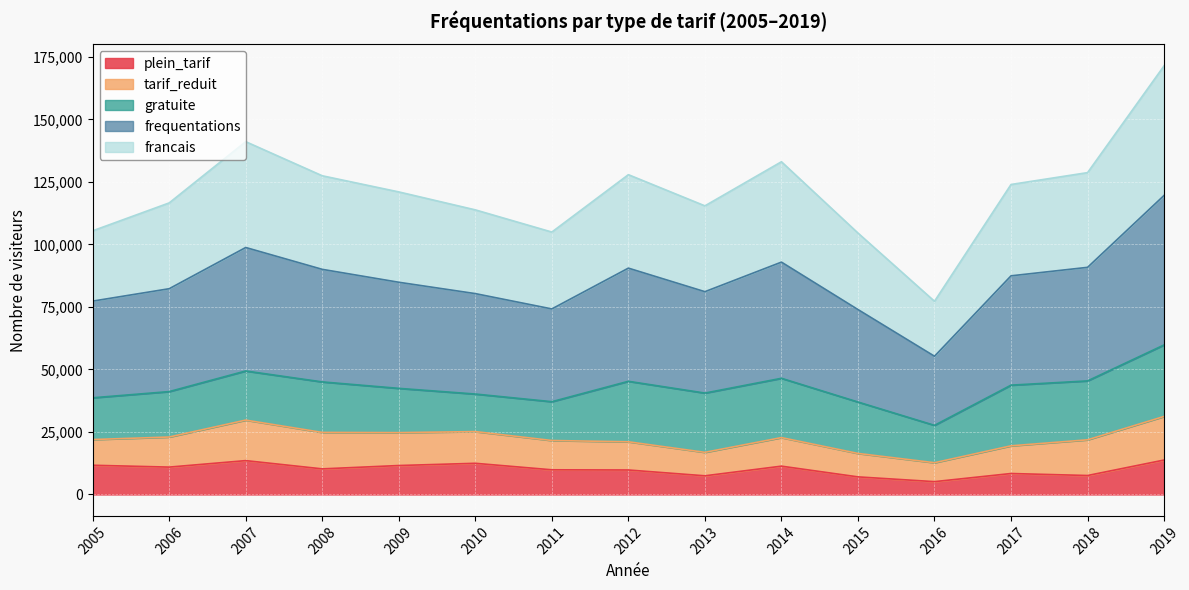

At how many categories does at least one series exceed 36580?

15